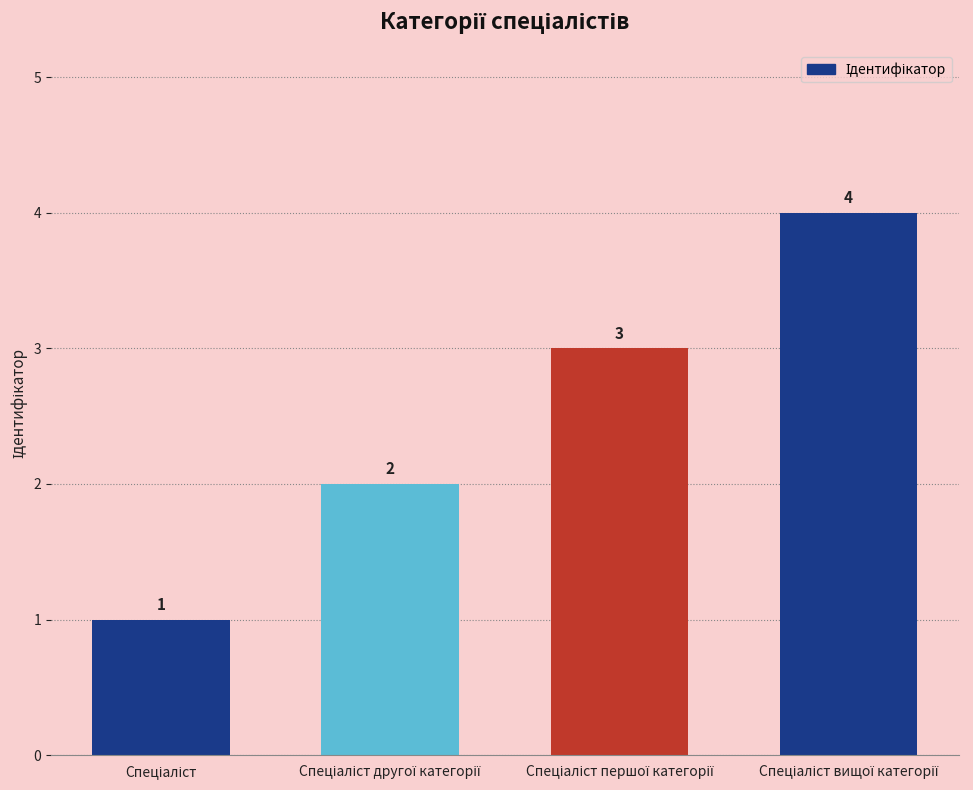

What is the greatest value displayed?

4